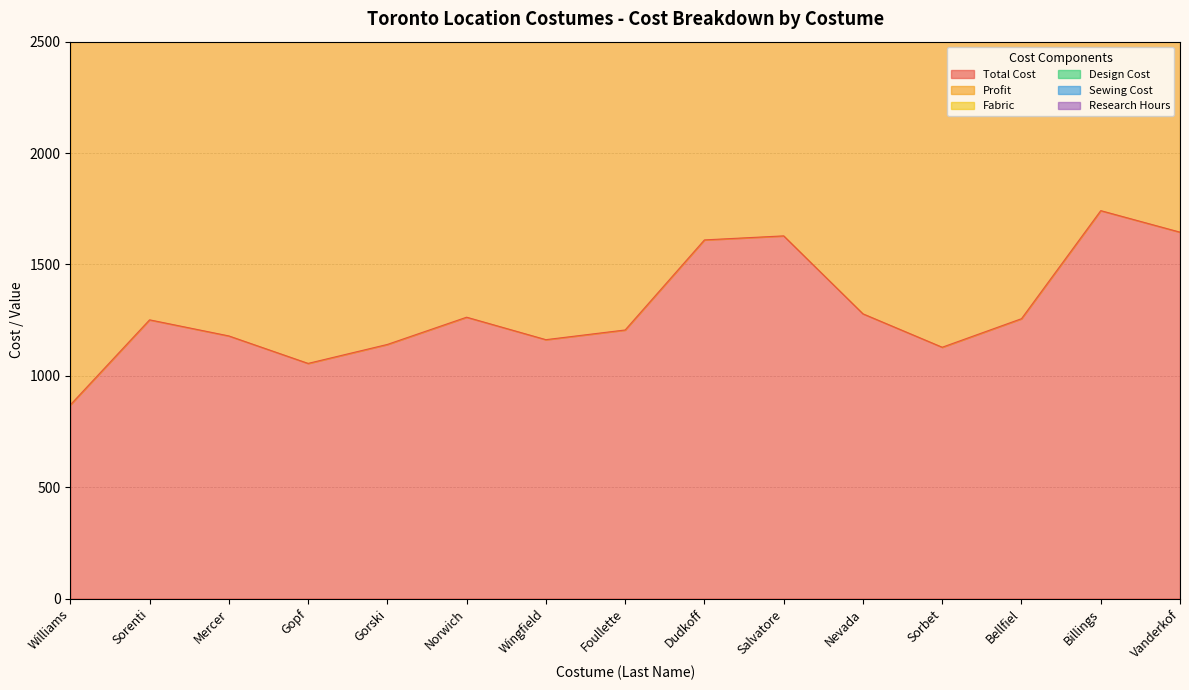

What is the highest value of the Design Cost series?

21.5